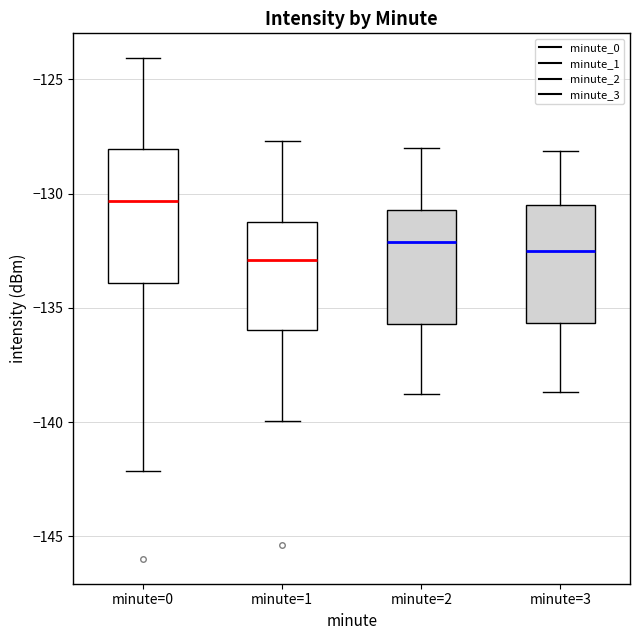

Reading left to right, read every box against the y-axis: the position of its median line, the range the box covers, and the ends of its whiskers. The values are not printed on the chart, so give them approximately, as read against the axis.

minute=0: median -130.5, box -134.0 to -128.0, whiskers -142.0 to -124.0
minute=1: median -133.0, box -136.0 to -131.5, whiskers -140.0 to -127.5
minute=2: median -132.0, box -135.5 to -130.5, whiskers -139.0 to -128.0
minute=3: median -132.5, box -135.5 to -130.5, whiskers -138.5 to -128.0